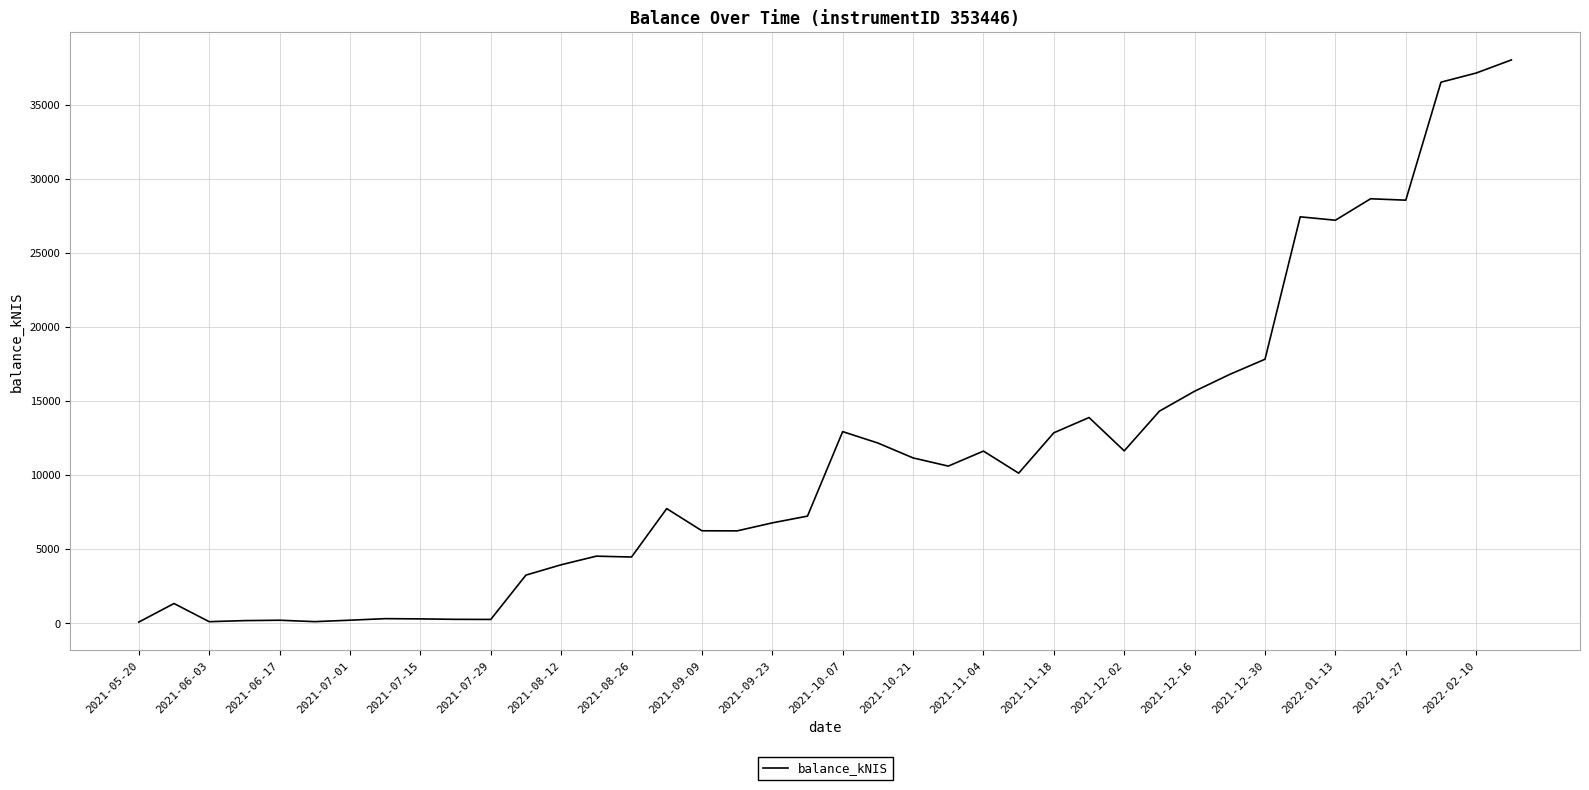

What is the greatest value displayed?

38039.9